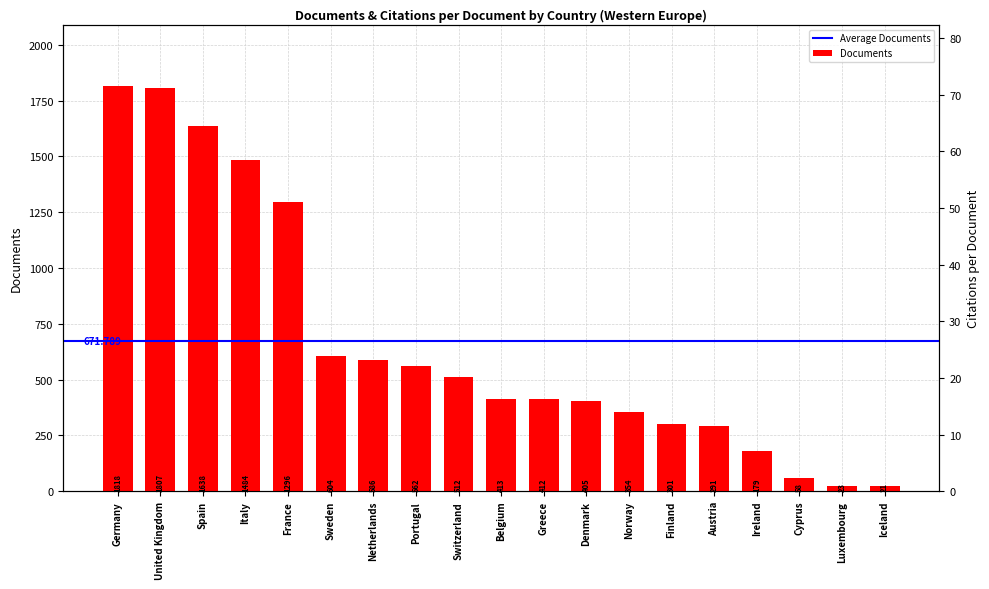

Which category has the lowest value across all series?

Iceland